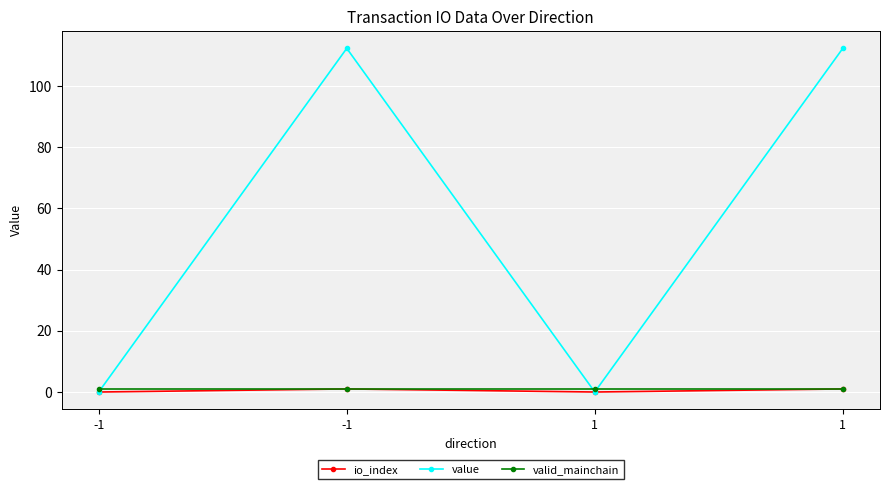

How many lines are shown in the chart?

3